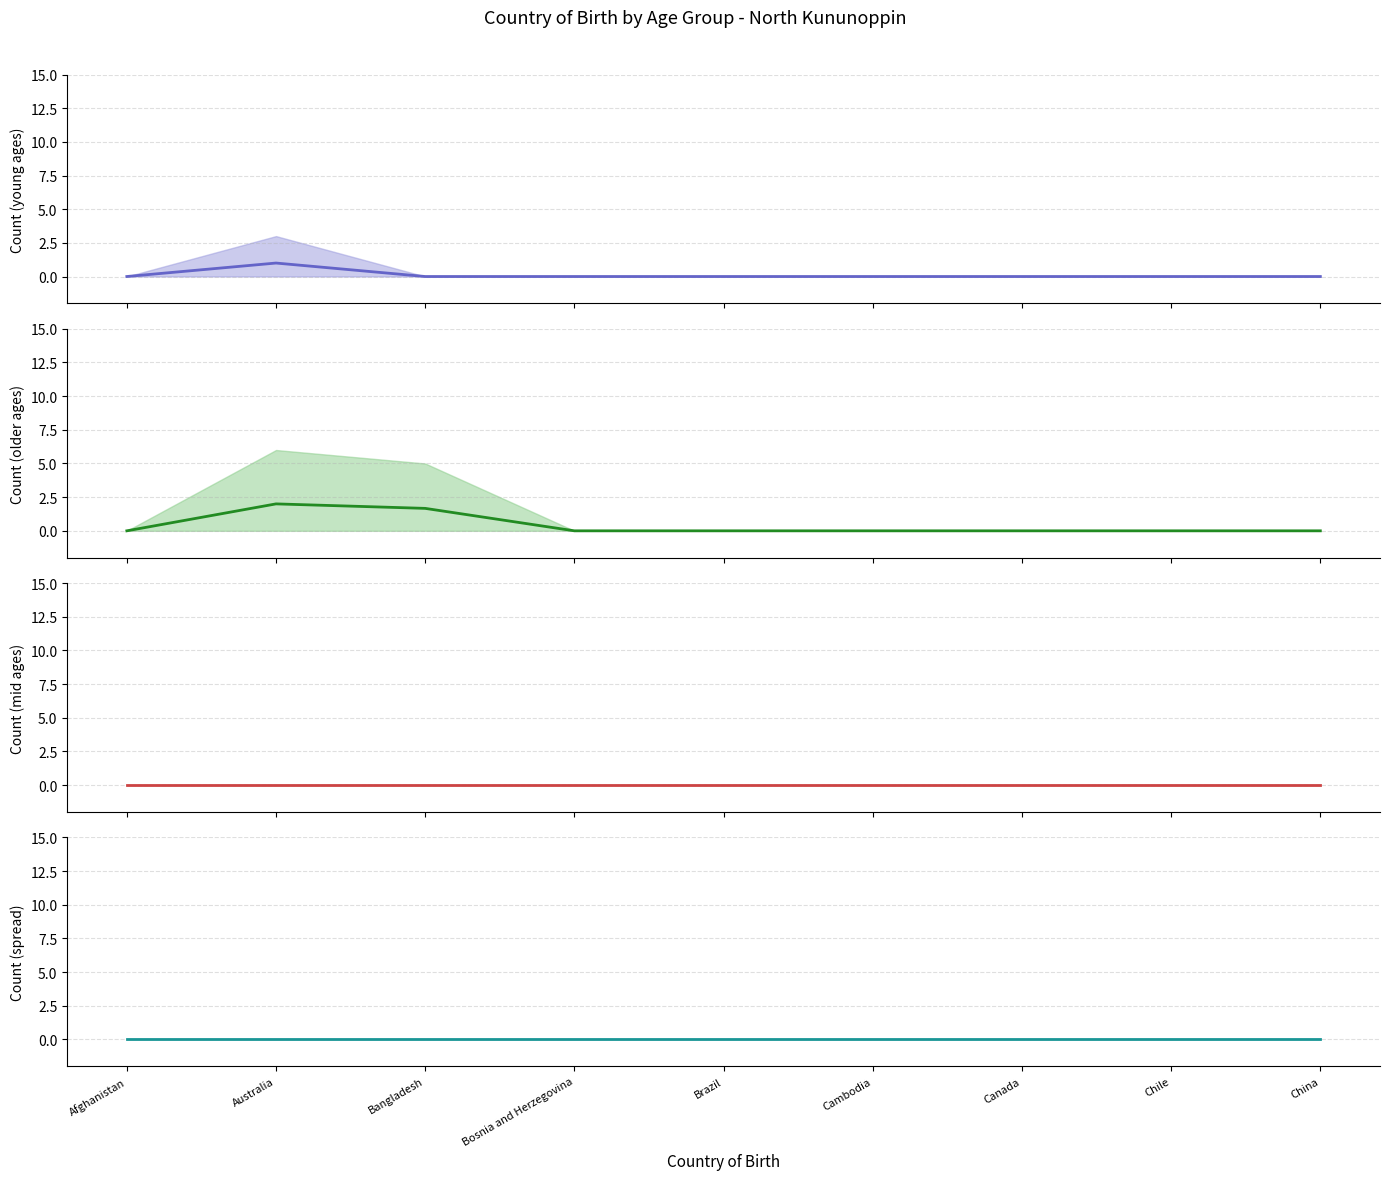

True or false: 15-24 years and 75-84 years intersect in this chart.

False